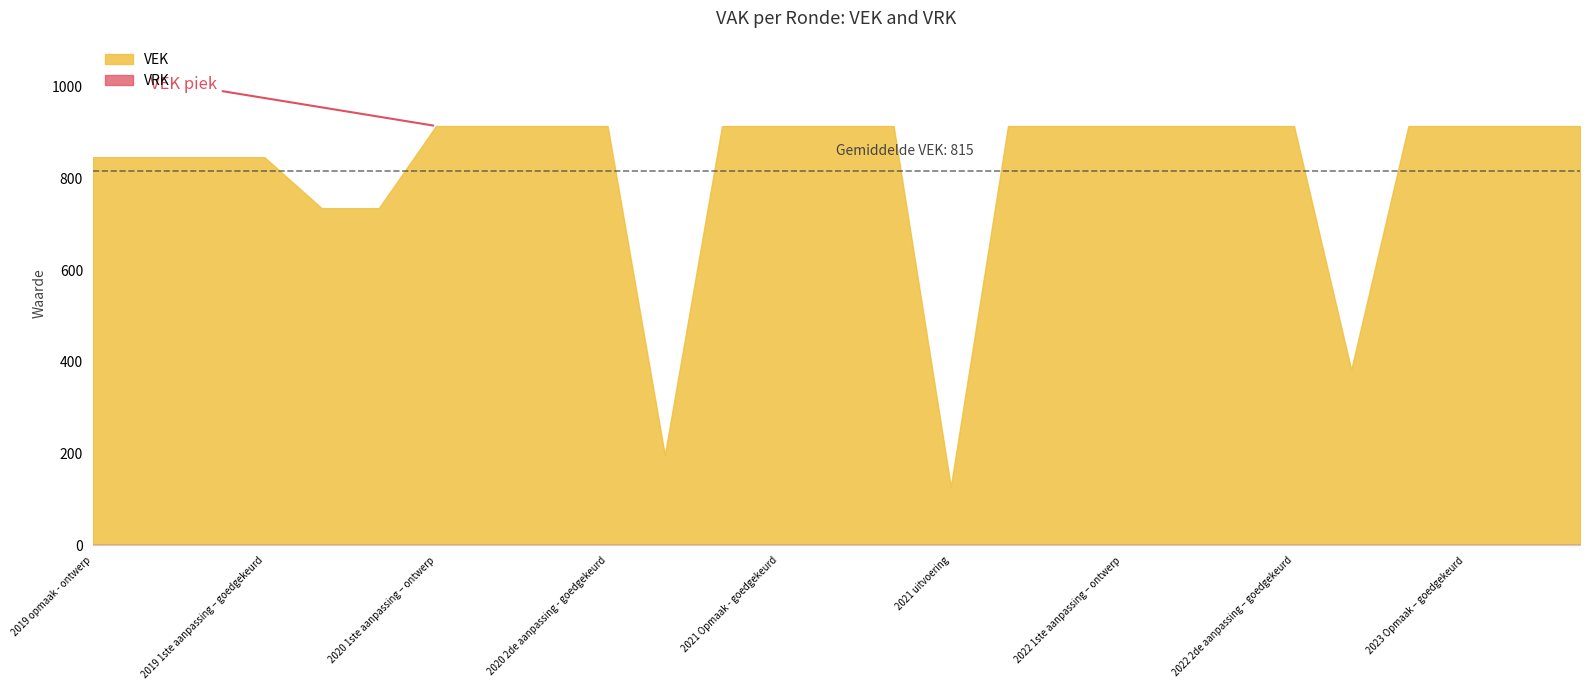

Does the chart have visible grid lines?

No